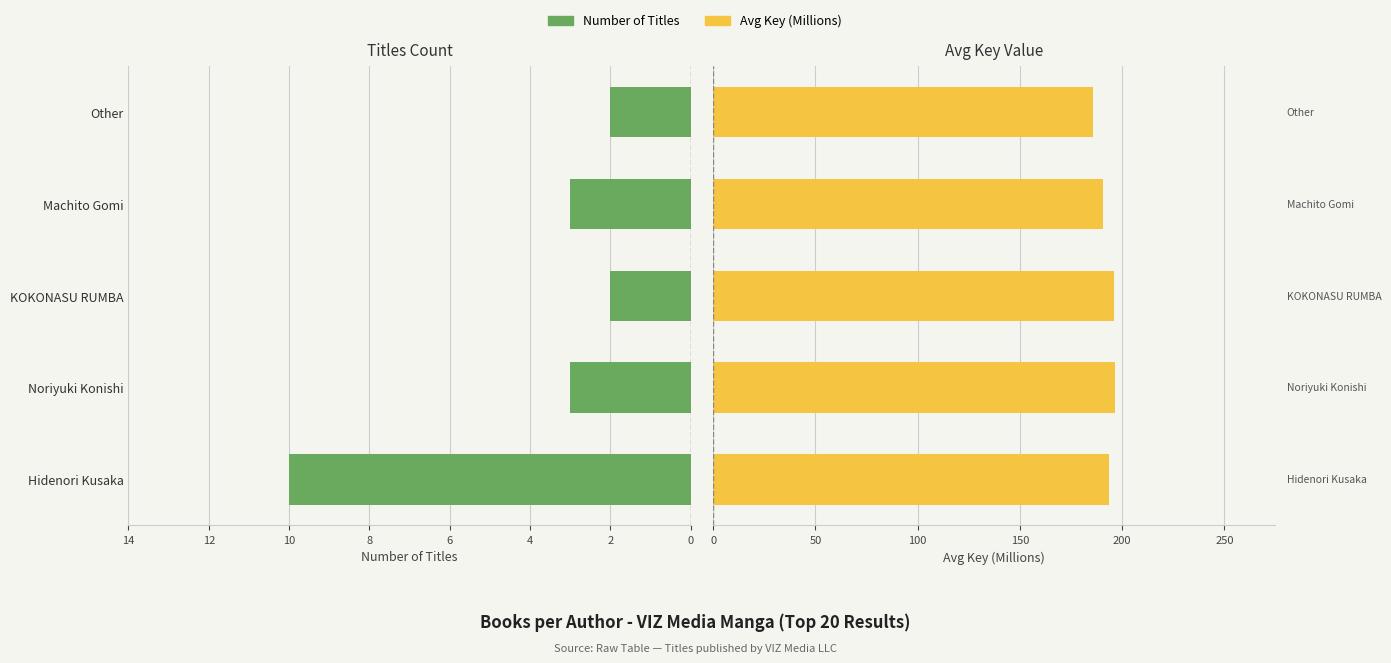

What is the value of the Avg Key (M) bar at the 2nd from the left?

196.4